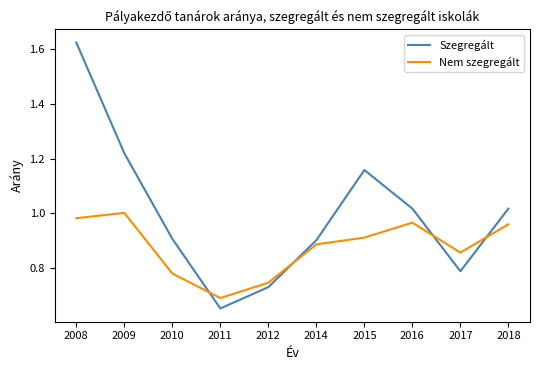

What is the total value across all series at 2009?

2.2